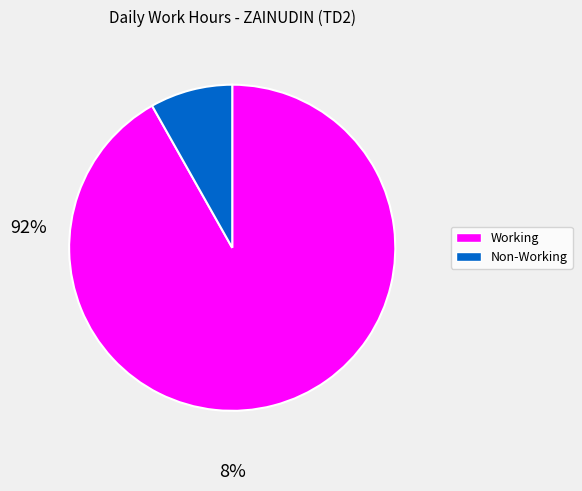

Is there a majority slice in this chart?

Yes